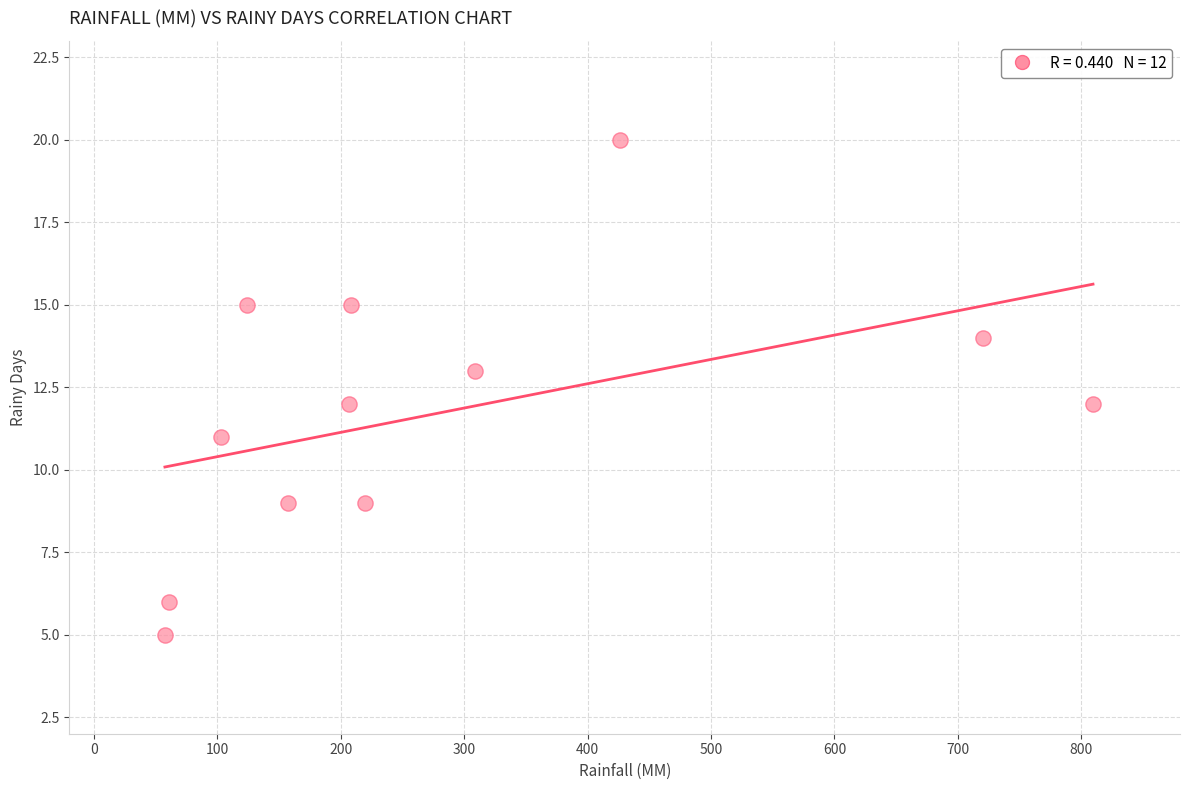

What is the average Y value?

12